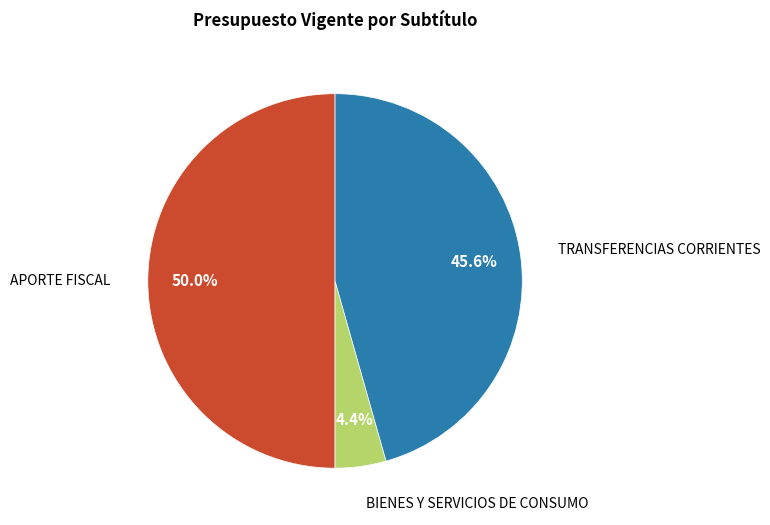

Rank the categories by value from highest to lowest.

APORTE FISCAL, TRANSFERENCIAS CORRIENTES, BIENES Y SERVICIOS DE CONSUMO